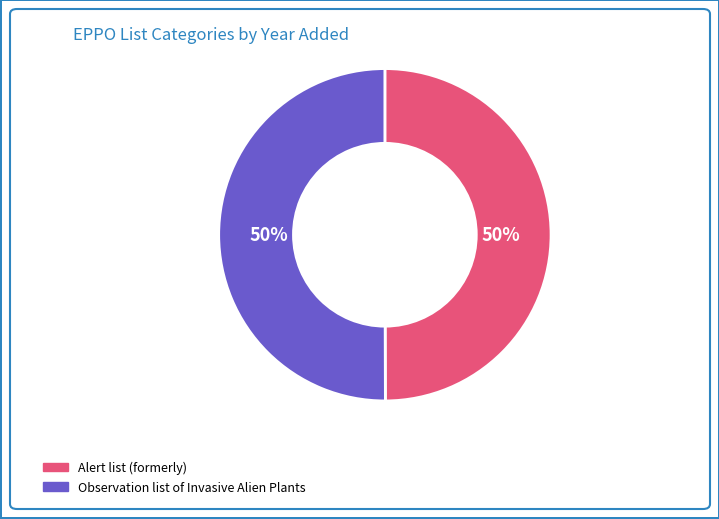

True or false: Observation list of Invasive Alien Plants accounts for 50% of the total.

True